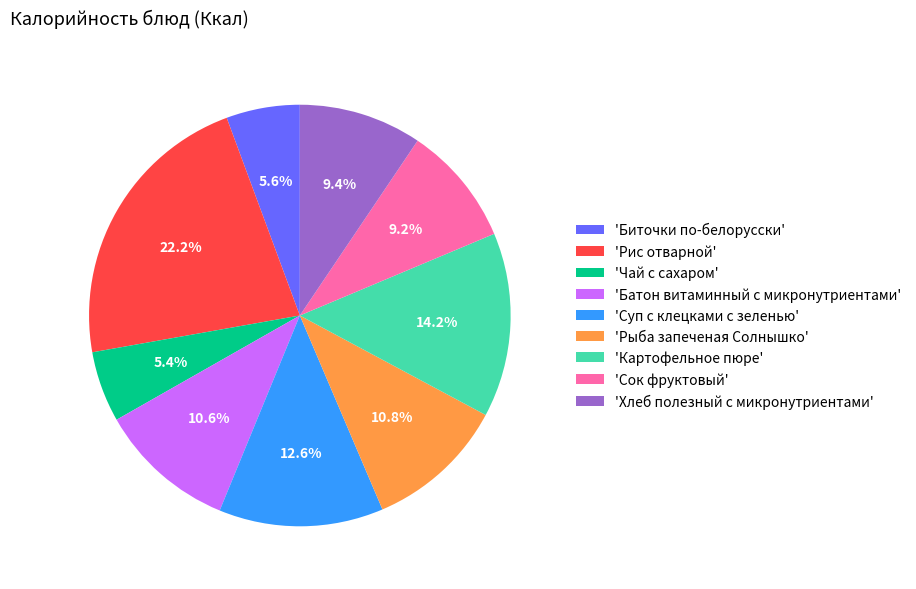

Approximately how many times larger is the value at 'Хлеб полезный с микронутриентами' compared to 'Чай с сахаром'?

1.7